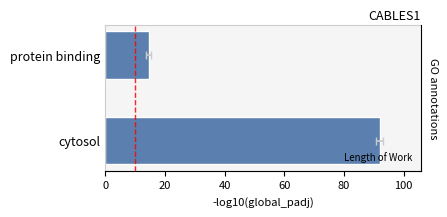

Reading left to right, list all the values displayed in this chart.

92.0	14.6